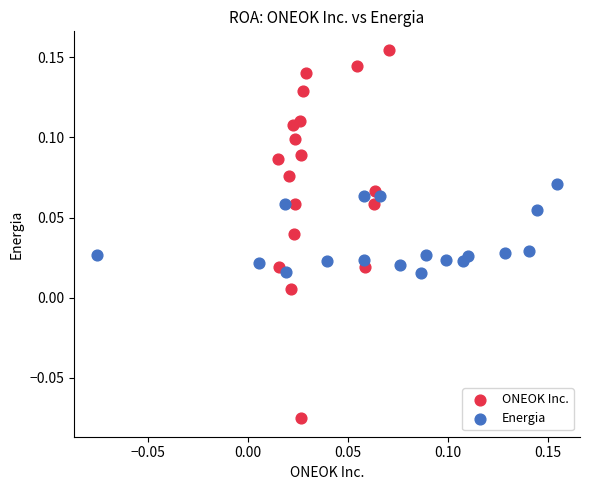

Which series has the largest Y range (max minus min)?

ONEOK Inc.